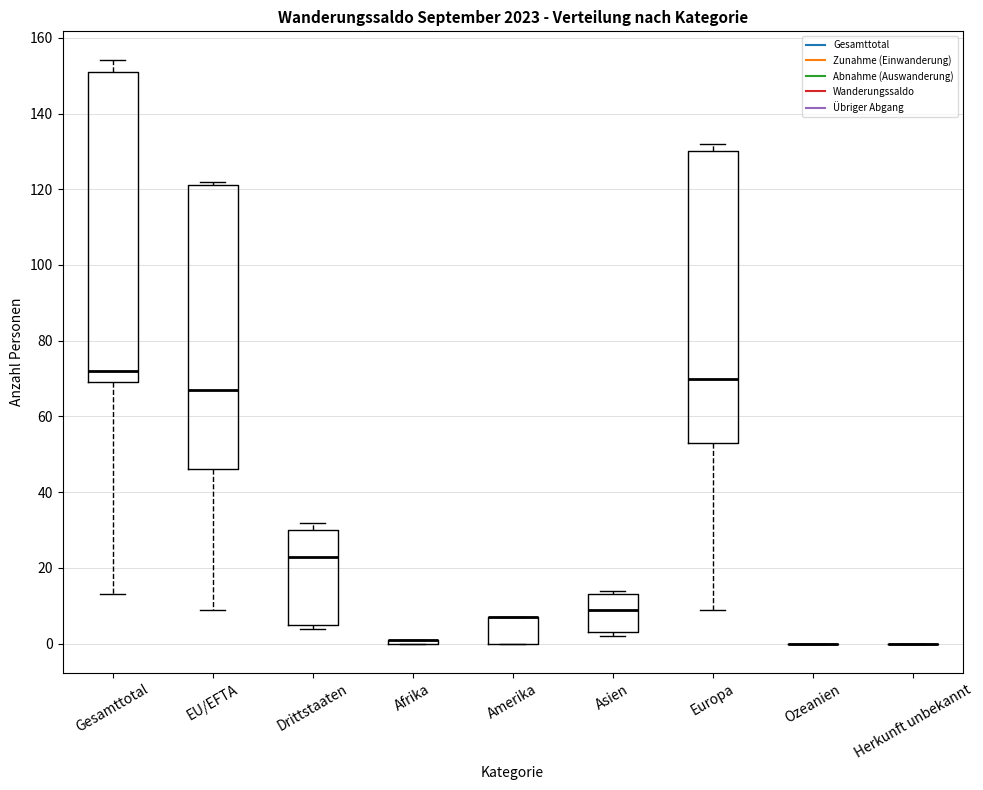

Reading left to right, transcribe this box plot: for each box, give where its median line is, the range the box spans, and where its two whiskers end, as read against the y-axis. The values are not printed on the chart, so give them approximately, as read against the axis.

Gesamttotal: median 72, box 70 to 152, whiskers 14 to 154
EU/EFTA: median 68, box 46 to 122, whiskers 10 to 122 (just above the box's upper edge)
Drittstaaten: median 24, box 6 to 30, whiskers 4 to 32
Afrika: box collapsed to a line at 2, whiskers 0 to 2
Amerika: median 8 (drawn on the box's upper edge), box 0 to 8, whiskers 0 to 8
Asien: median 10, box 4 to 14, whiskers 2 to 14 (just above the box's upper edge)
Europa: median 70, box 54 to 130, whiskers 10 to 132
Ozeanien: box collapsed to a line at 0, whiskers 0 to 0
Herkunft unbekannt: box collapsed to a line at 0, whiskers 0 to 0